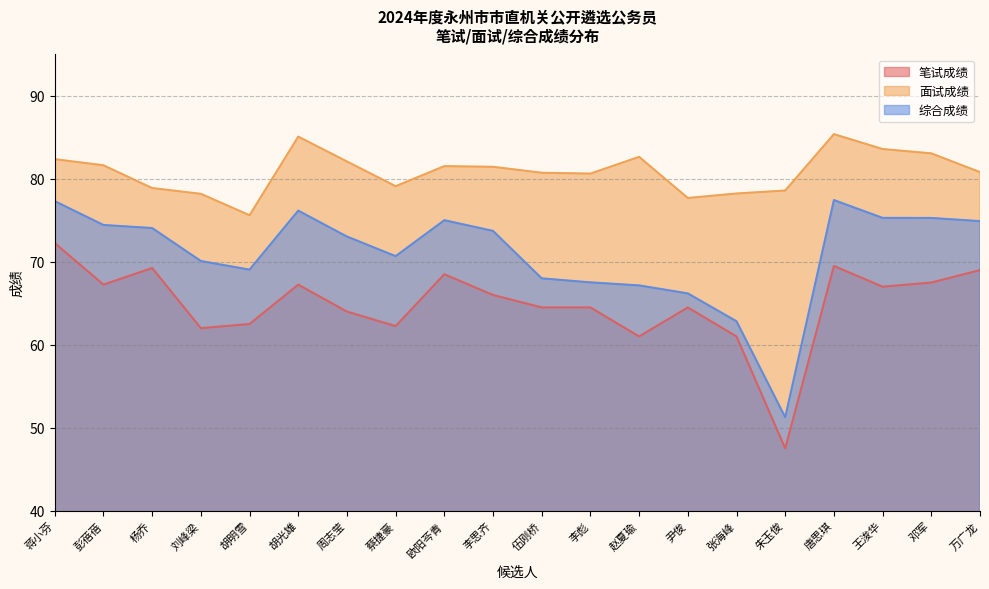

Which category has the highest value in the 笔试成绩 series?

蒋小芬